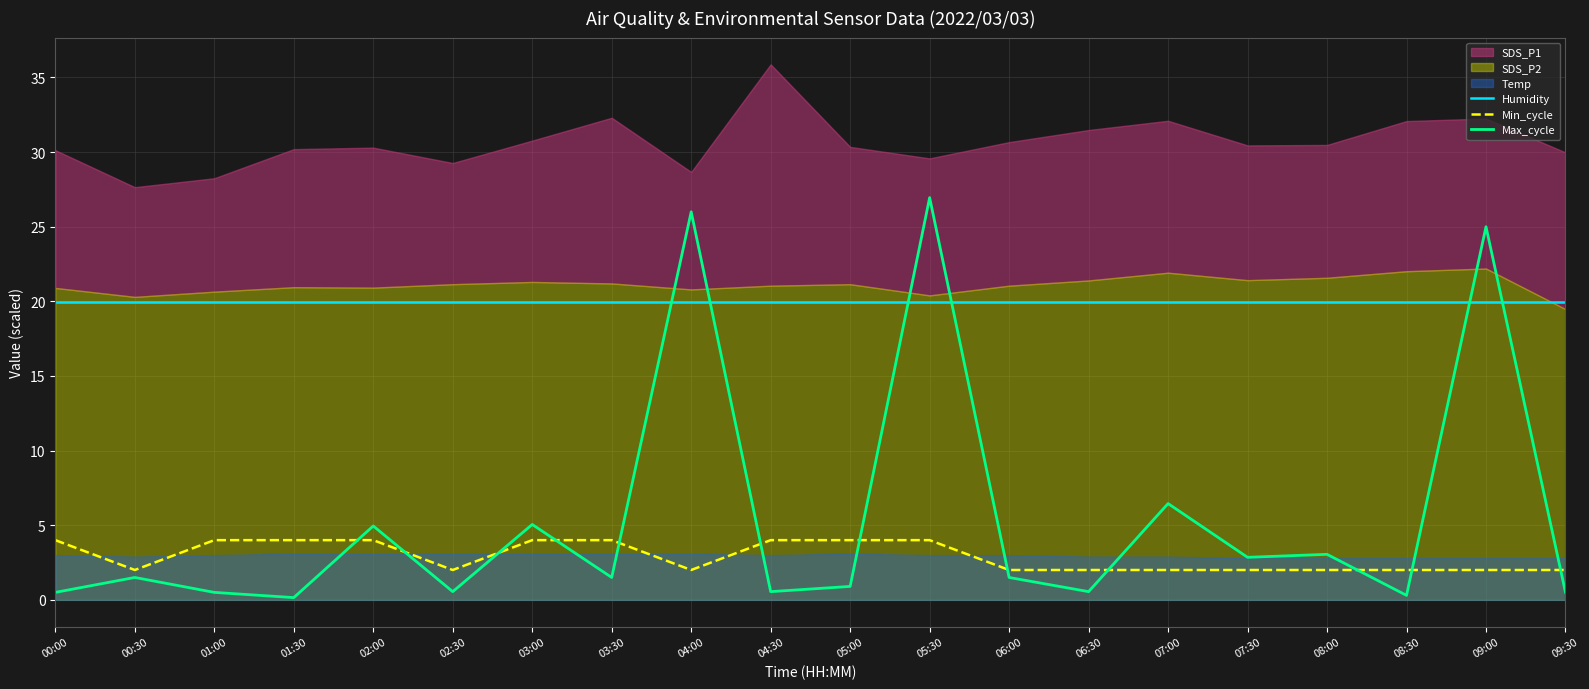

True or false: Max_cycle has a value of 1.5 at 00:30.

True